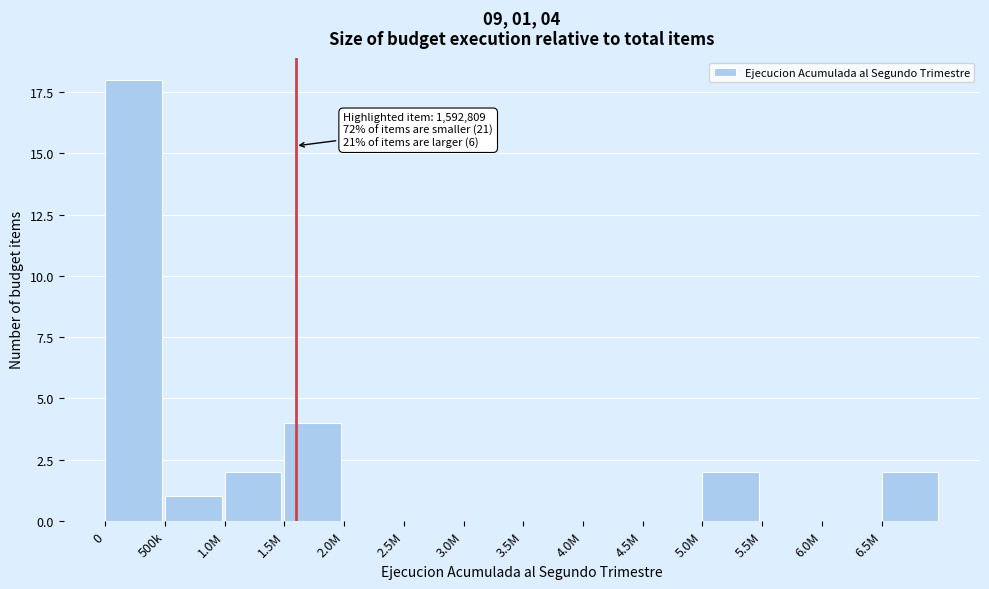

Reading left to right, list all the values displayed in this chart.

0=18	500k=1	1.0M=2	1.5M=4	2.0M=0	2.5M=0	3.0M=0	3.5M=0	4.0M=0	4.5M=0	5.0M=2	5.5M=0	6.0M=0	6.5M=2